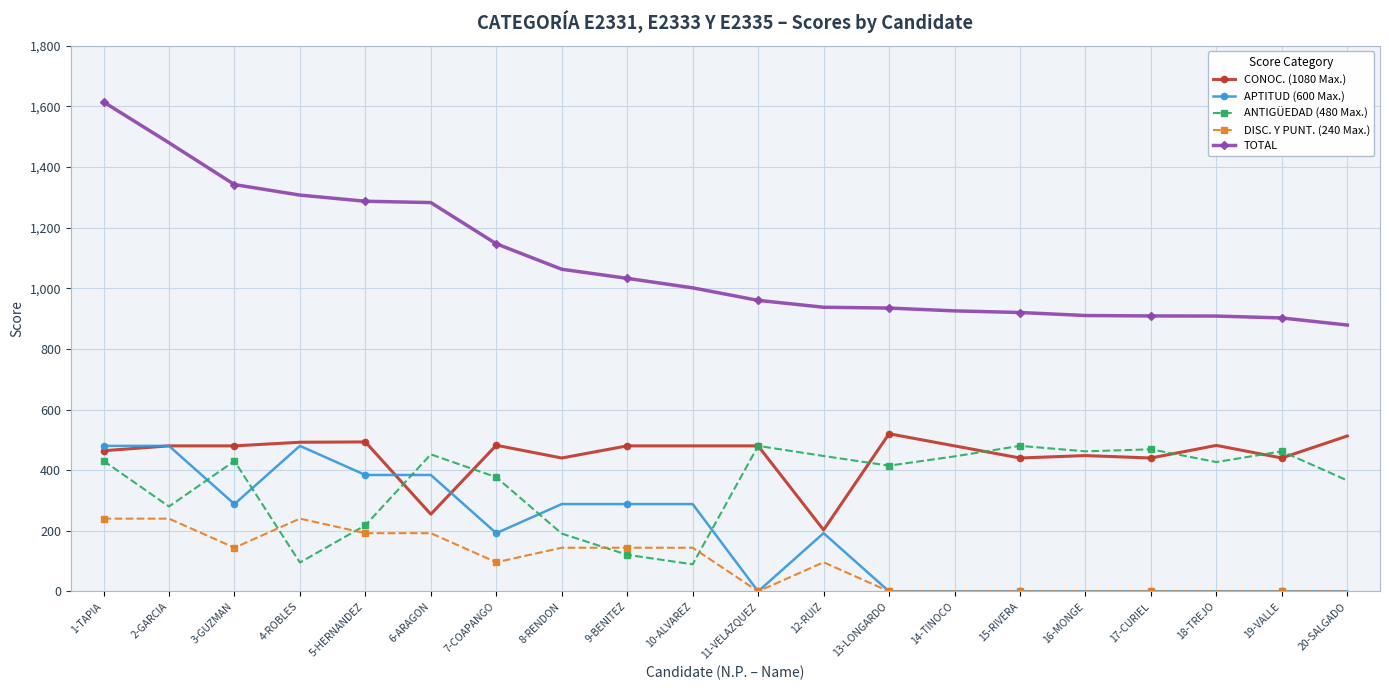

True or false: TOTAL has a value of 1342.0 at 3-GUZMAN.

True